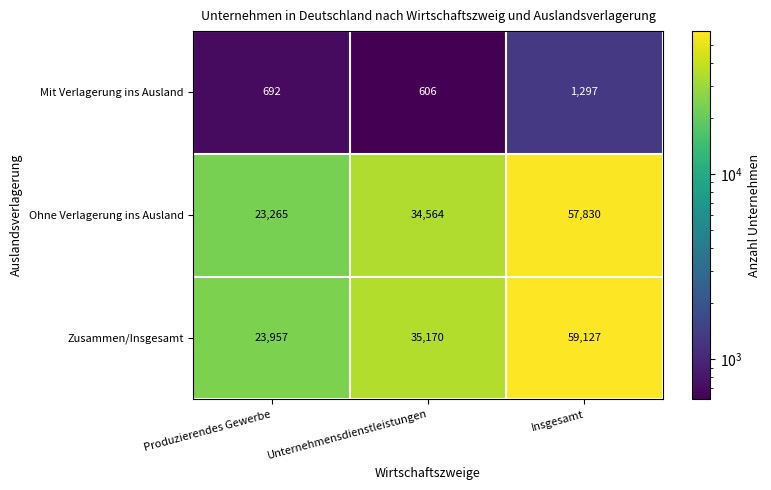

Count the Mit Verlagerung ins Ausland values in the range 606 to 1297.

3